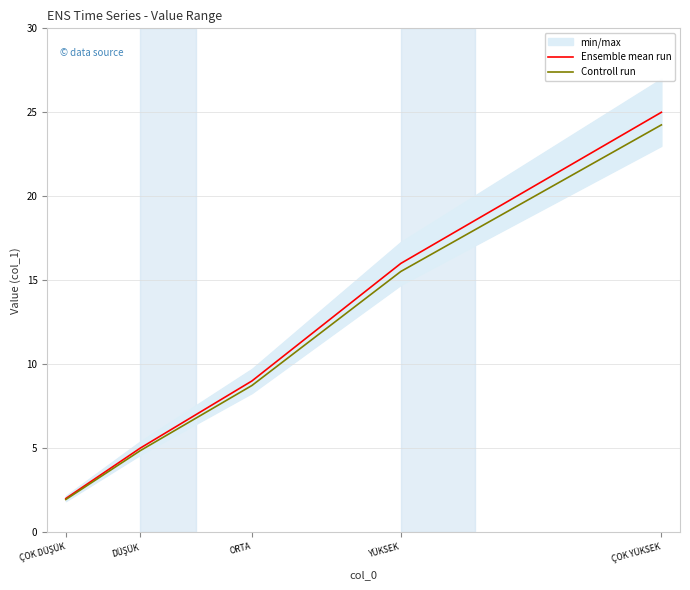

Which series has the widest spread of values?

Ensemble mean run